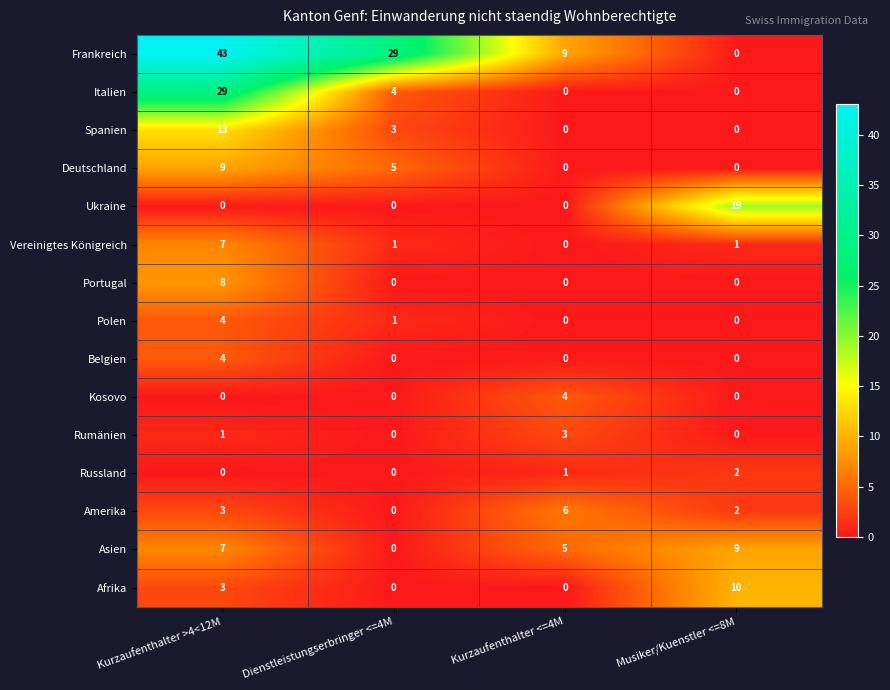

What is the maximum value shown in the chart?

43